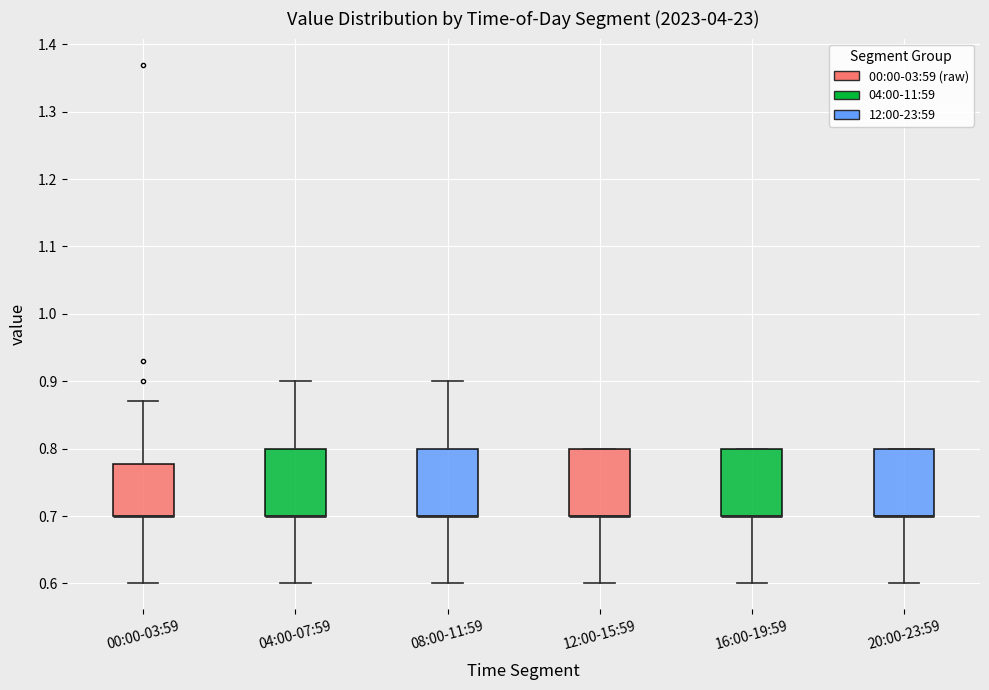

Reading left to right, read every box against the y-axis: the position of its median line, the range the box covers, and the ends of its whiskers. The values are not printed on the chart, so give them approximately, as read against the axis.

00:00-03:59: median 0.70 (drawn on the box's lower edge), box 0.70 to 0.78, whiskers 0.60 to 0.87
04:00-07:59: median 0.70 (drawn on the box's lower edge), box 0.70 to 0.80, whiskers 0.60 to 0.90
08:00-11:59: median 0.70 (drawn on the box's lower edge), box 0.70 to 0.80, whiskers 0.60 to 0.90
12:00-15:59: median 0.70 (drawn on the box's lower edge), box 0.70 to 0.80, whiskers 0.60 to 0.80
16:00-19:59: median 0.70 (drawn on the box's lower edge), box 0.70 to 0.80, whiskers 0.60 to 0.80
20:00-23:59: median 0.70 (drawn on the box's lower edge), box 0.70 to 0.80, whiskers 0.60 to 0.80